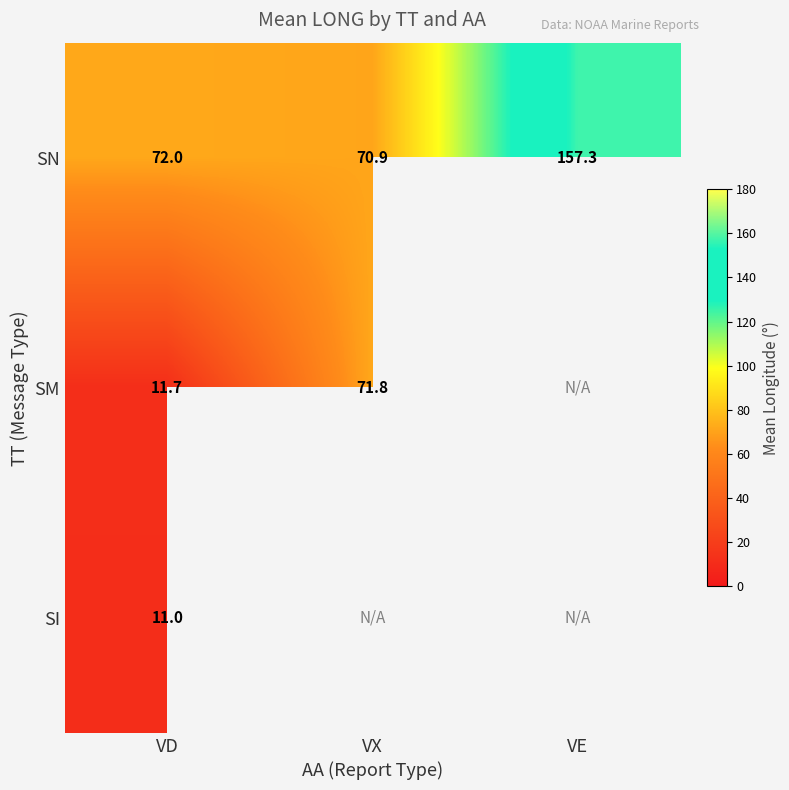

Rank the categories by SN value from highest to lowest.

VE, VD, VX